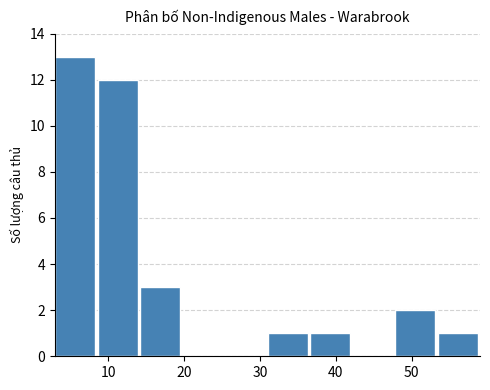

How tall is the bar that spans 14.2 to 19.8 on the x-axis? Neither the bar edges nor the heights are printed on the chart, so give them approximately, as read against the axes.

3